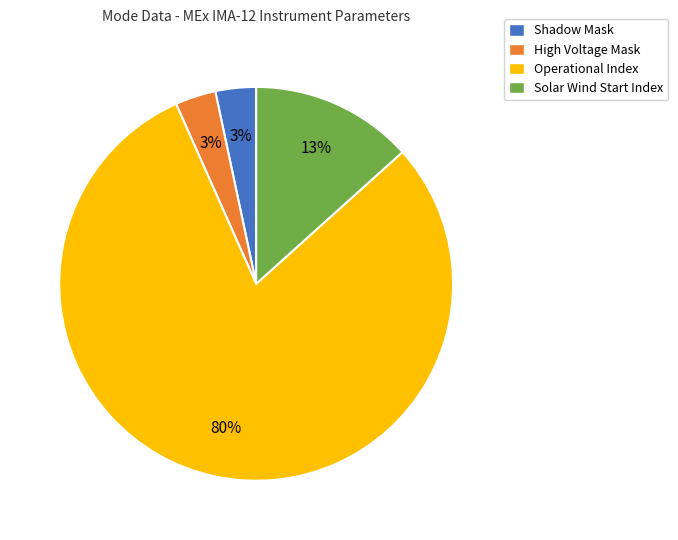

Combined, do Shadow Mask and Operational Index account for over 50%?

Yes